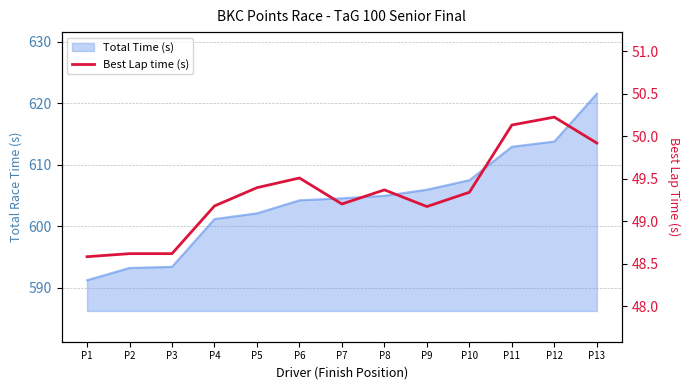

How many categories are shown in the chart?

13